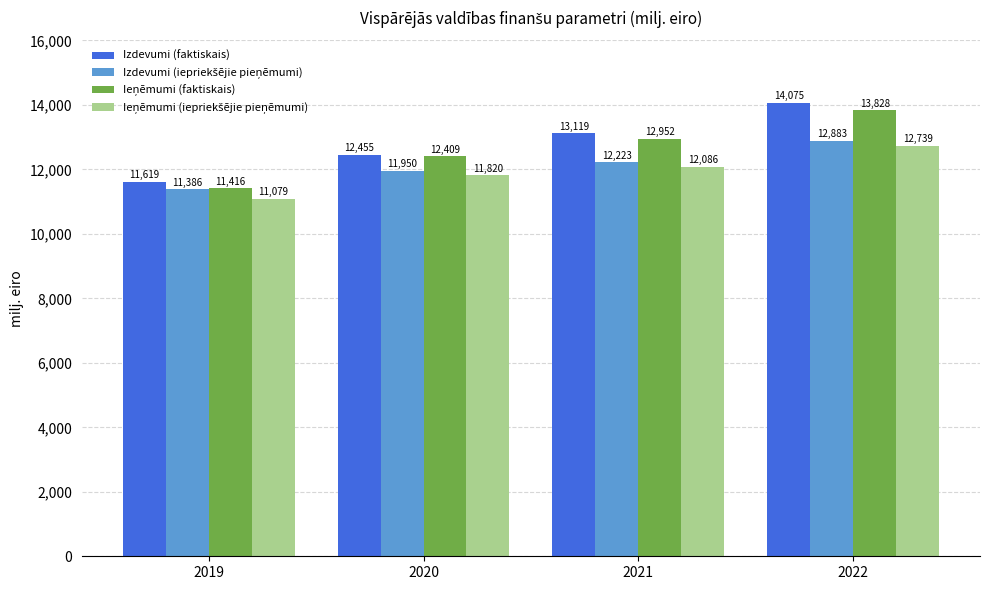

Rank the categories by Izdevumi (faktiskais) value from highest to lowest.

2022, 2021, 2020, 2019